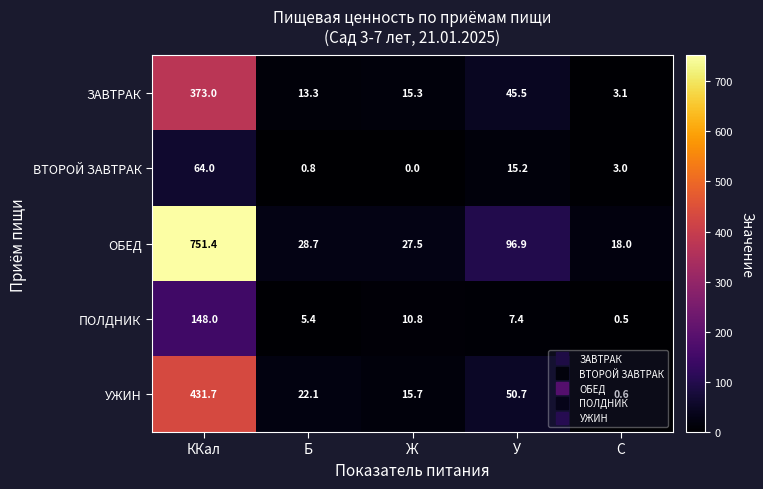

At which label is ЗАВТРАК closest to 188?

У